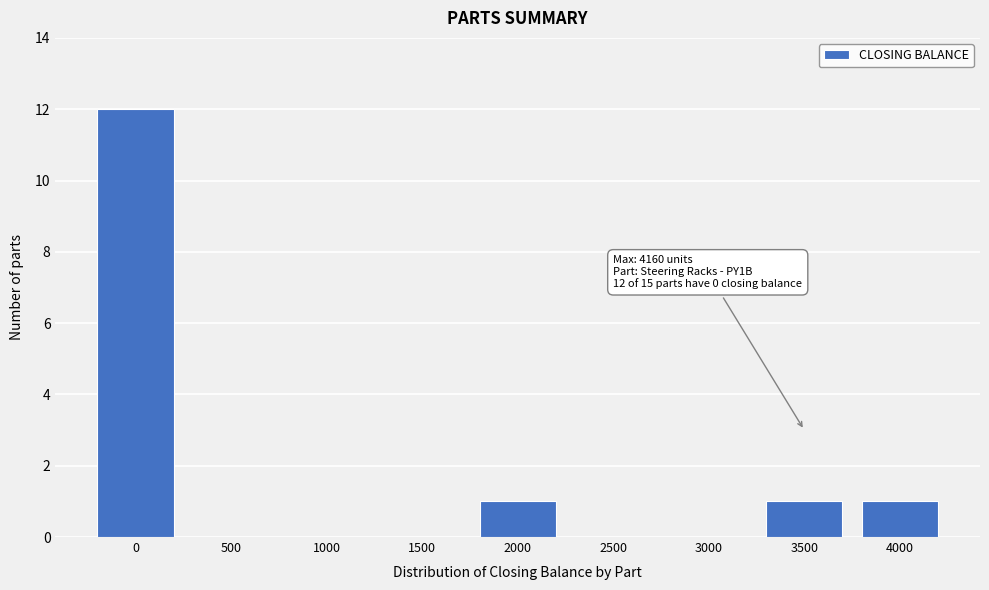

Reading right to left, transcribe all the data shown in this chart.

4000=1	3500=1	3000=0	2500=0	2000=1	1500=0	1000=0	500=0	0=12